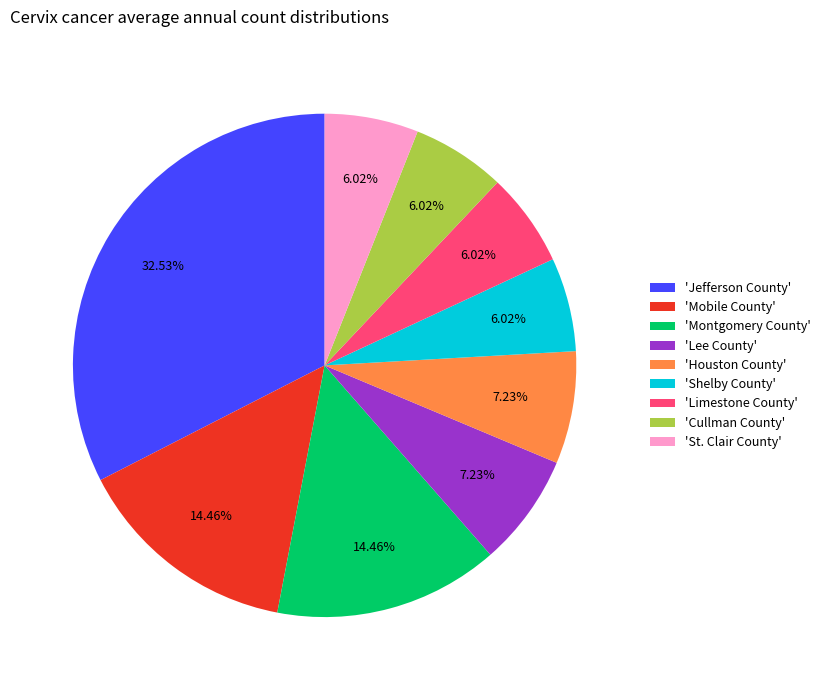

Which slice is the largest?

'Jefferson County'